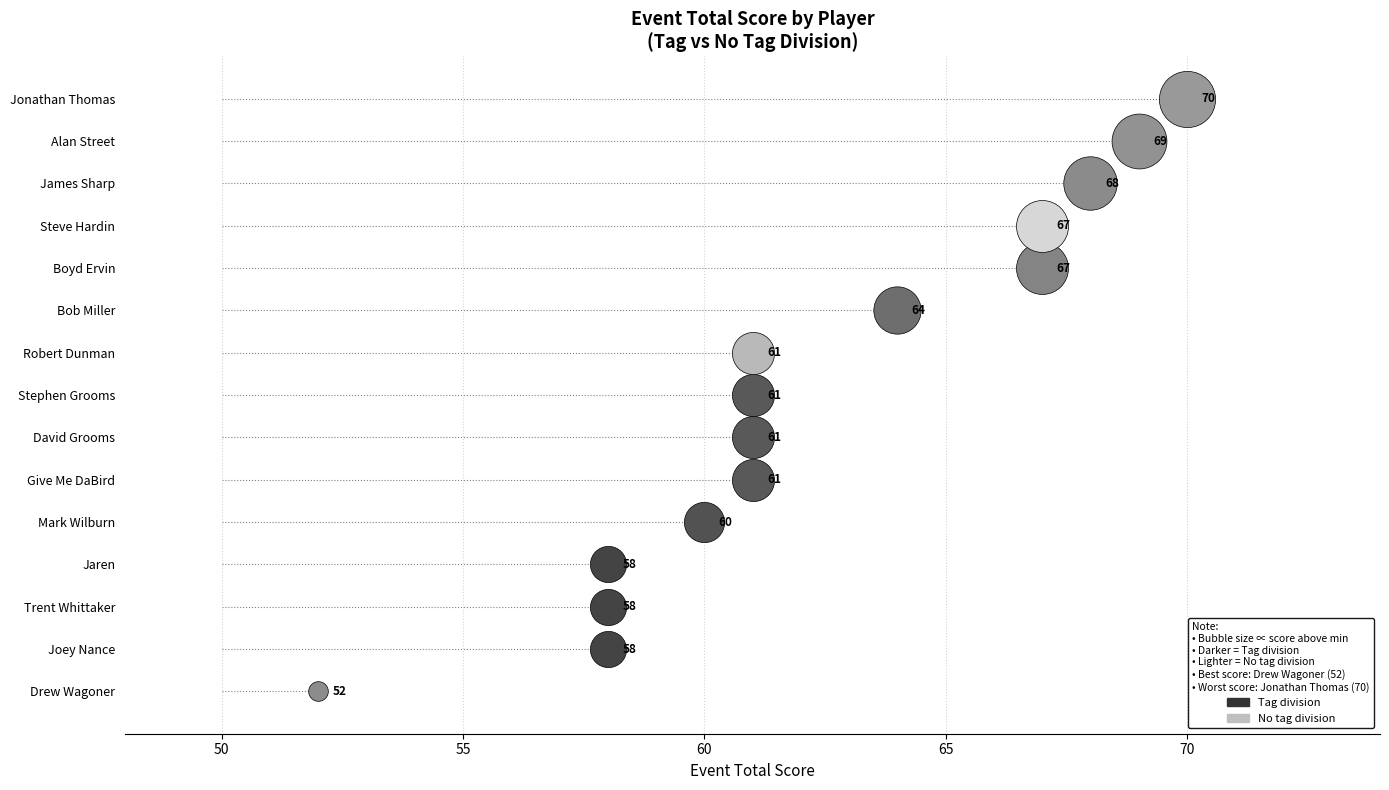

Approximately how many times larger is the value at Steve Hardin compared to Stephen Grooms?

1.1